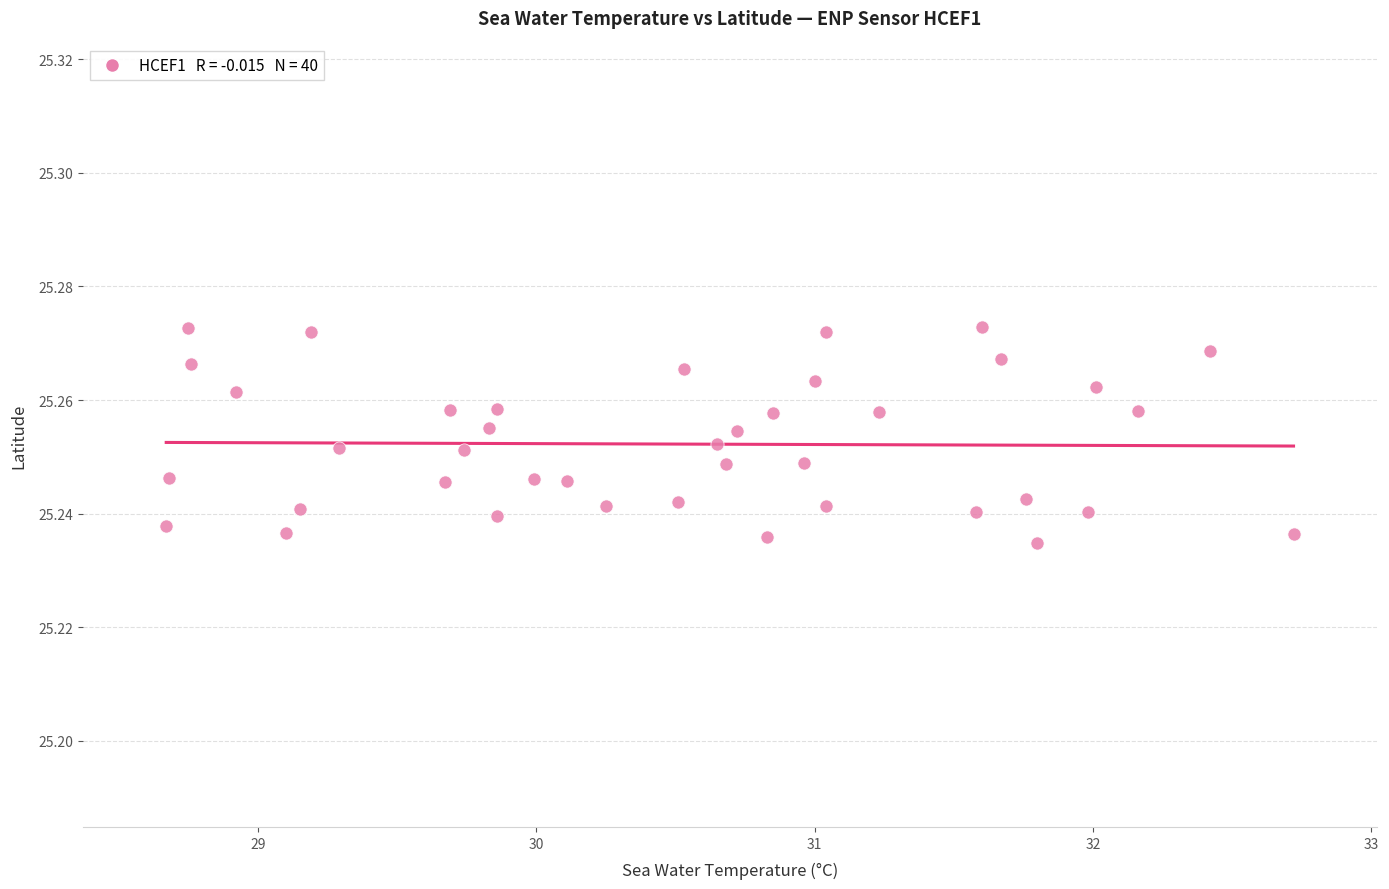

What is the range of X values (max minus min)?

4.0